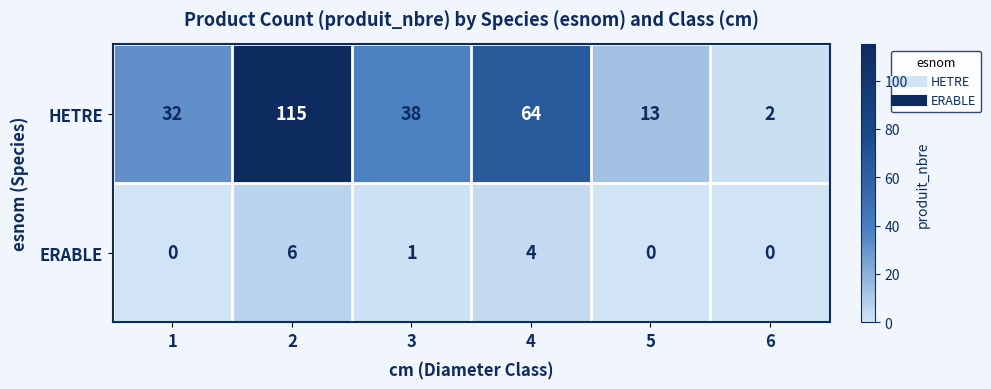

What is the sum of the HETRE values at 1 and 3?

70